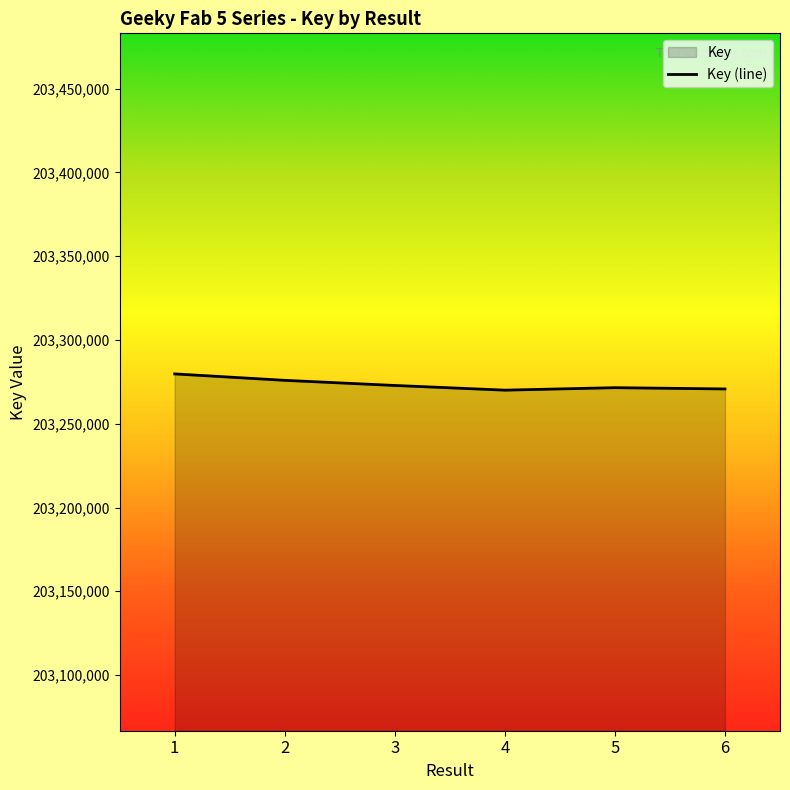

Rank the categories by value from lowest to highest.

4, 6, 5, 3, 2, 1